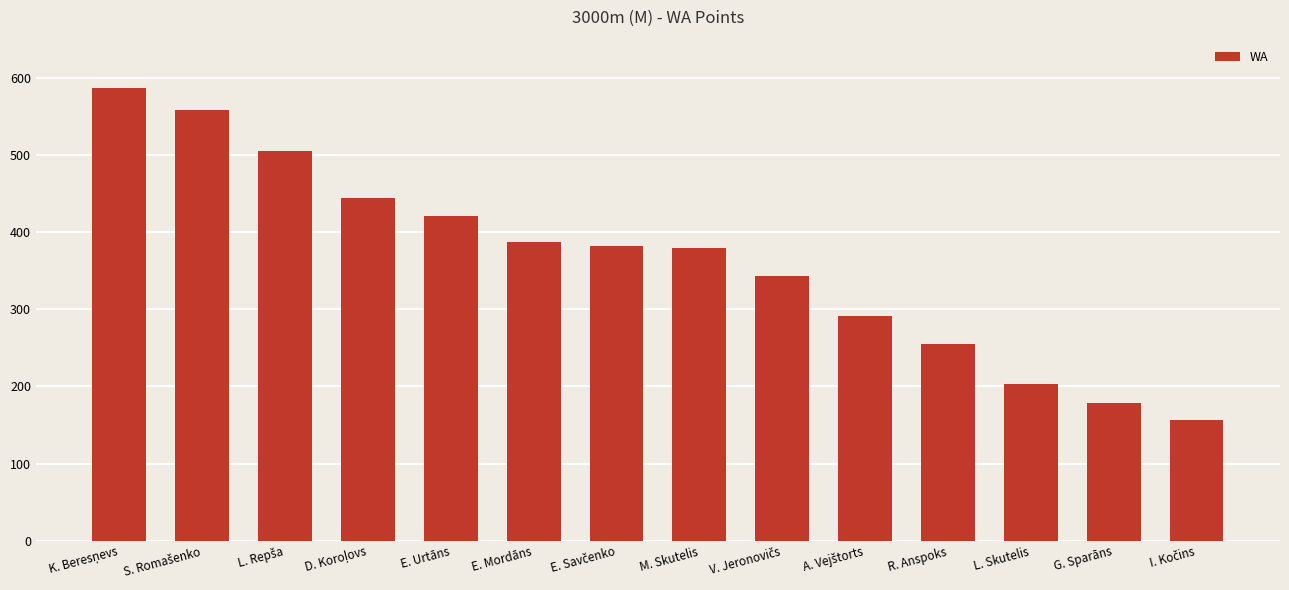

What is the average value?

364